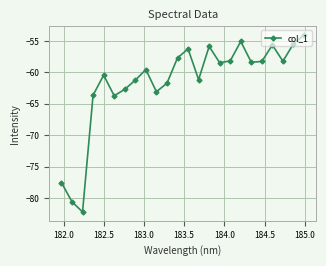

What is the smallest value displayed?

-82.2